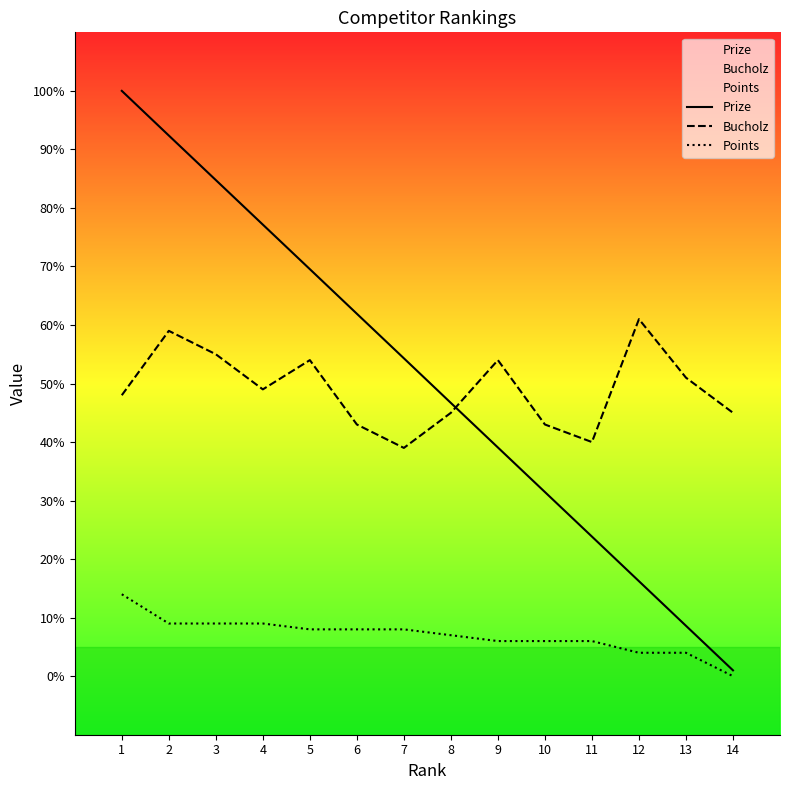

Is it true that Bucholz equals 54.0 at 9?

True